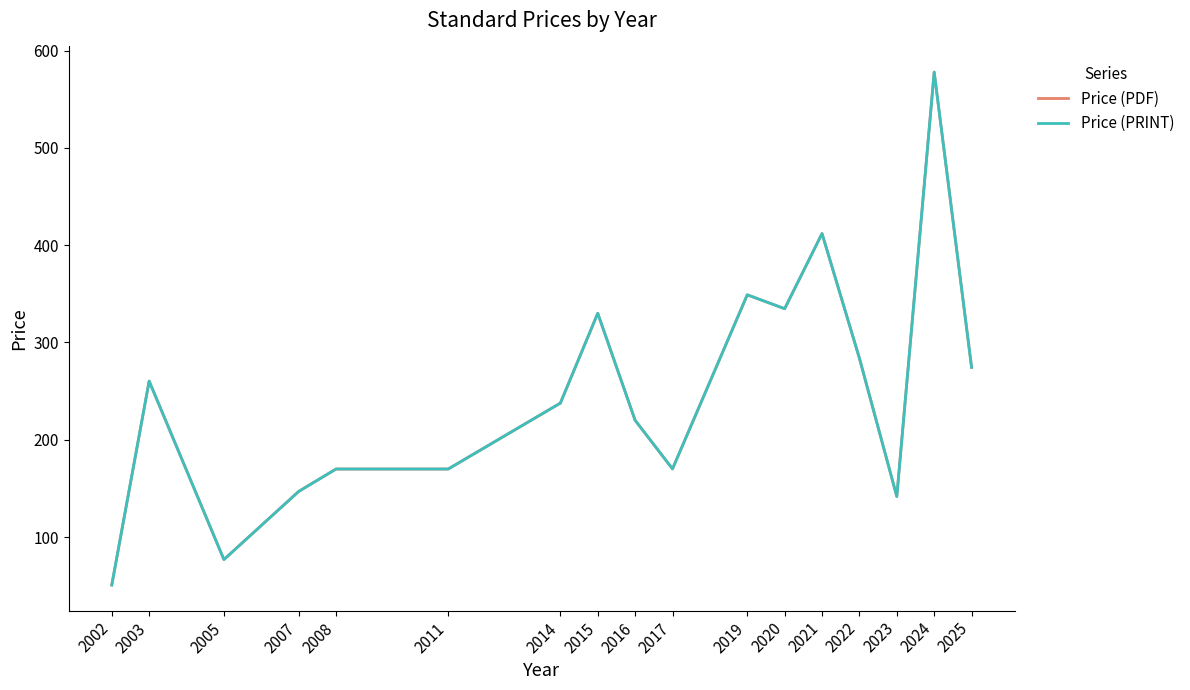

Is this an area chart (filled region under the line)?

No